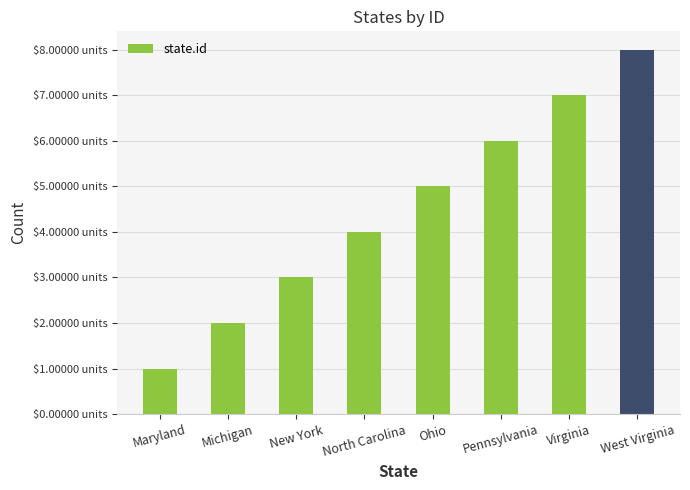

Does the chart contain any negative values?

No